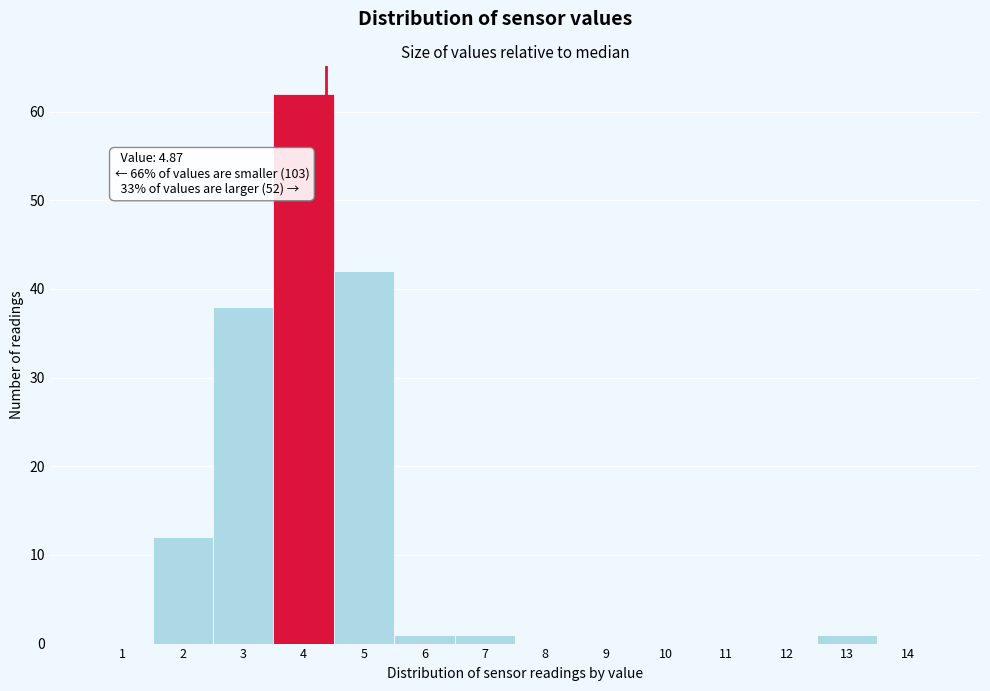

Reading left to right, transcribe all the data shown in this chart.

1=0	2=12	3=38	4=62	5=42	6=1	7=1	8=0	9=0	10=0	11=0	12=0	13=1	14=0